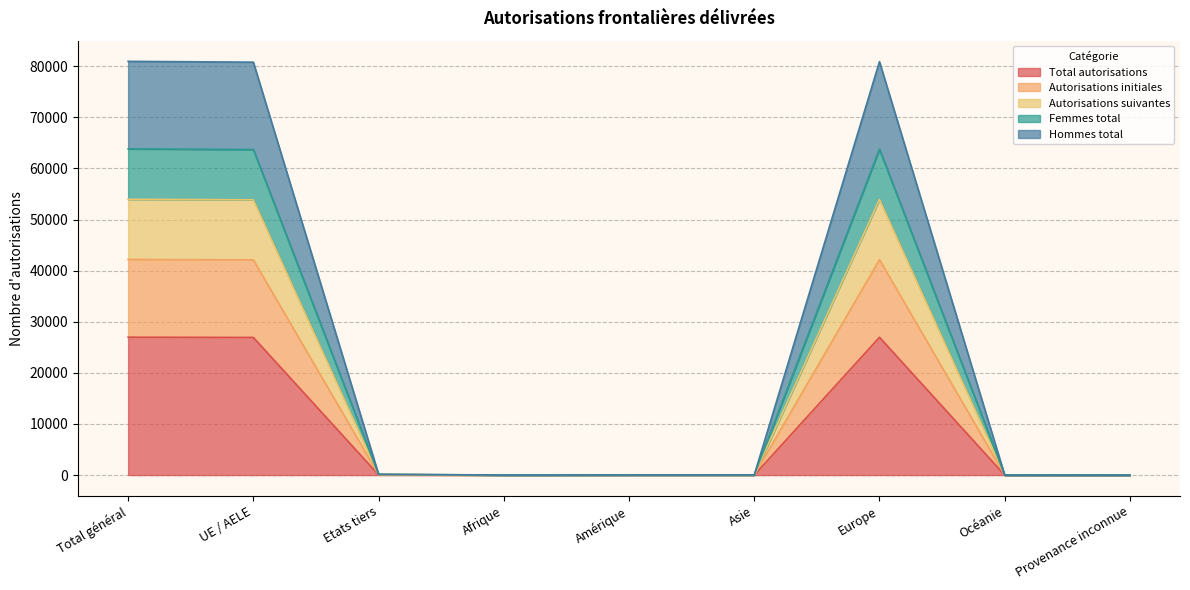

In Hommes total, how many points are lower than both neighbors (excluding endpoints)?

1